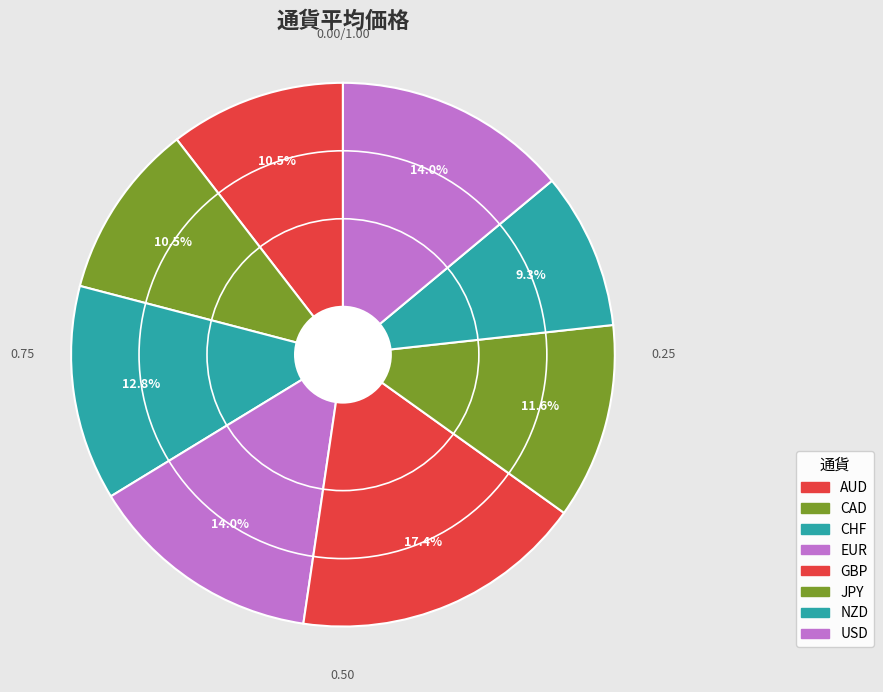

Which slice is the smallest?

NZD